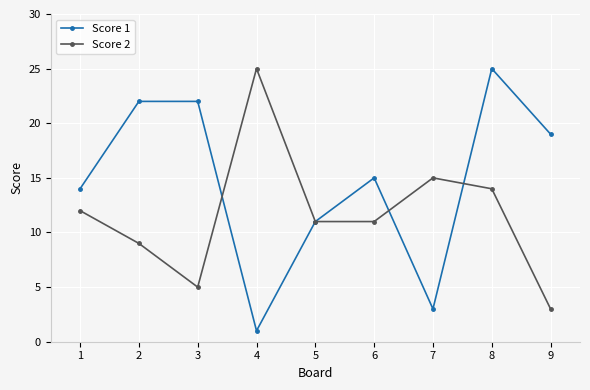

True or false: Score 1 has more than 0 points higher than both neighbors.

True